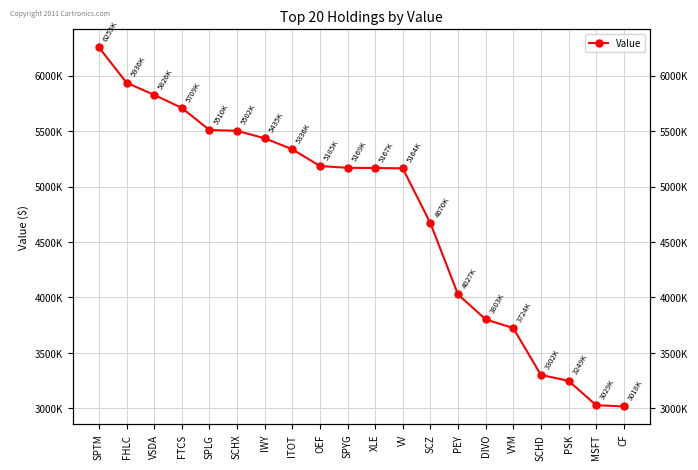

How many values are below 5169000?

10